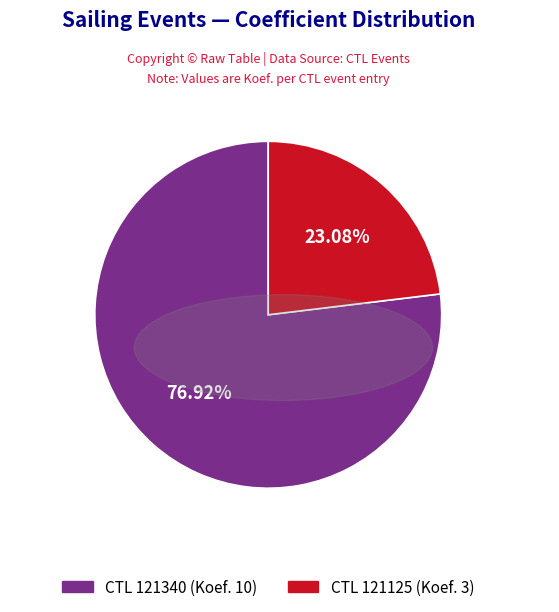

Is there any slice that represents more than half of the pie?

Yes